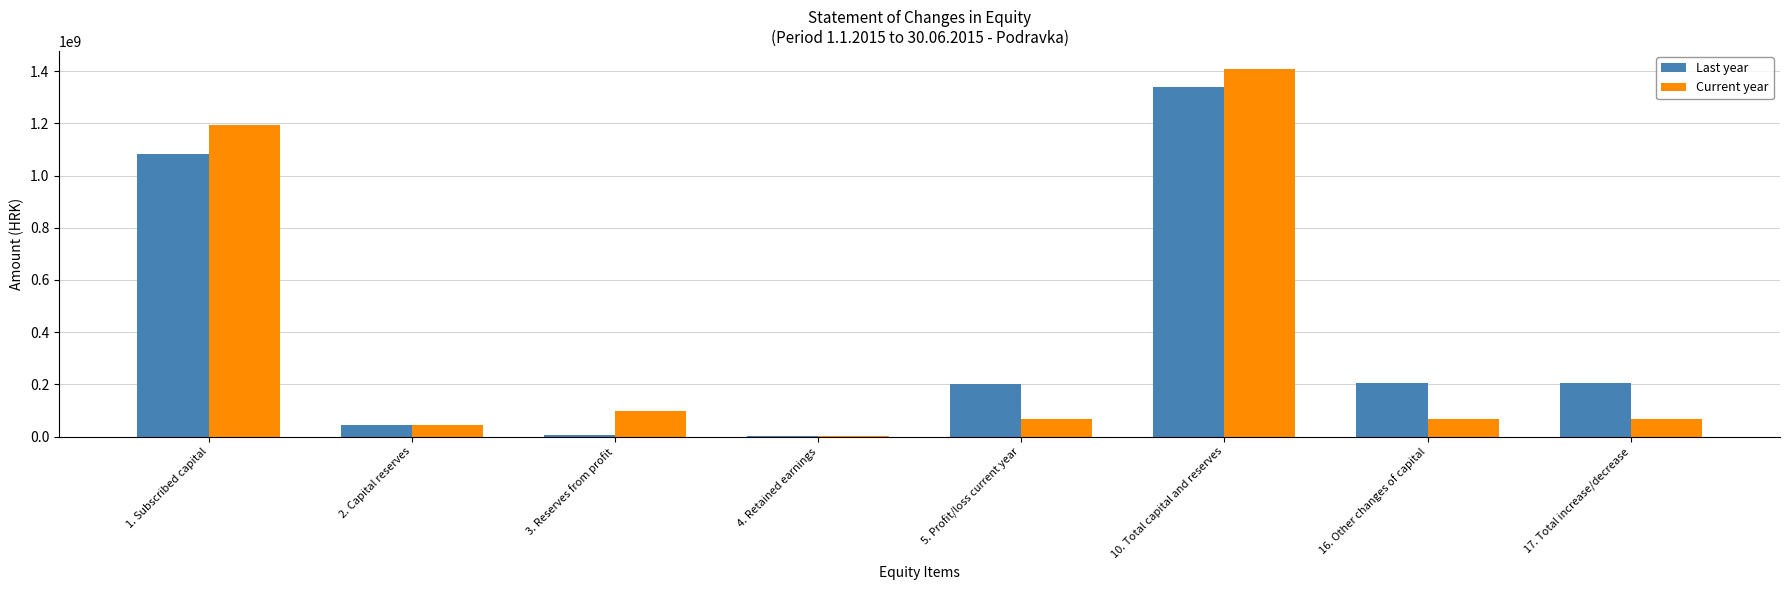

The value of Last year at 5. Profit/loss current year is 201673837. True or false?

True